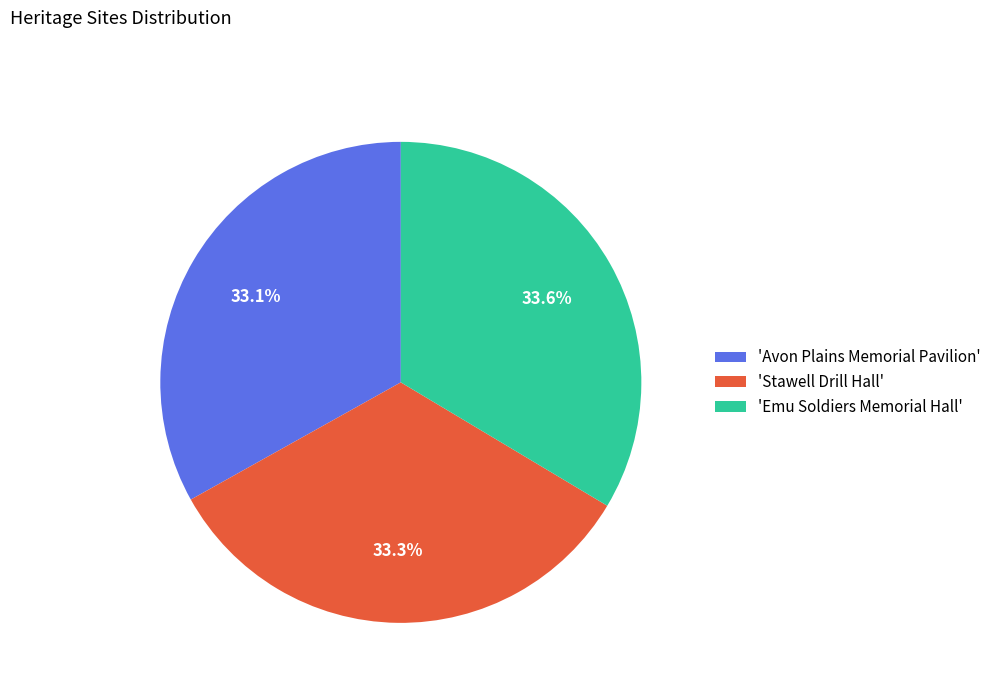

What is the ratio of the value at 'Avon Plains Memorial Pavilion' to the value at 'Emu Soldiers Memorial Hall'?

1.0